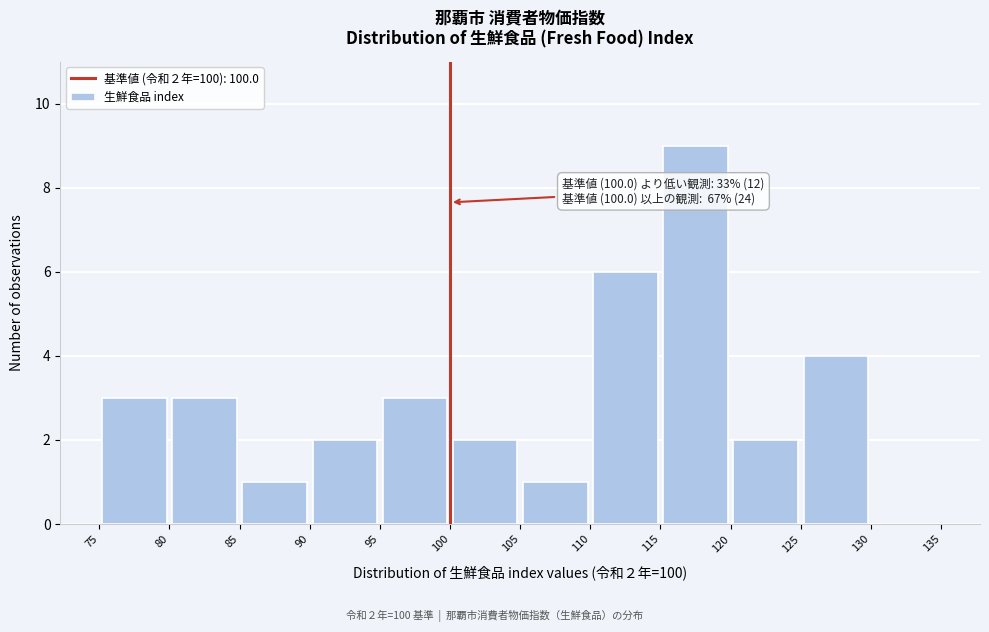

Which range on the x-axis has the tallest bar?

115 to 120